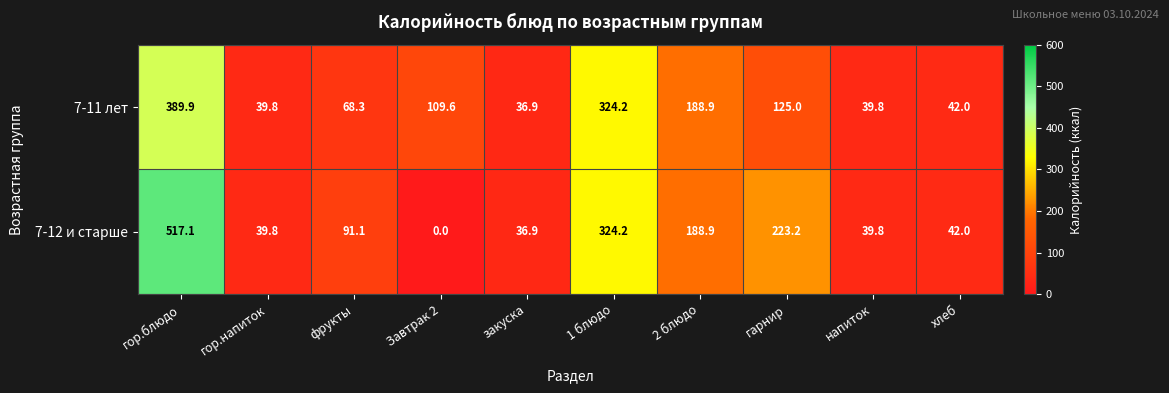

What is the greatest value displayed?

517.1